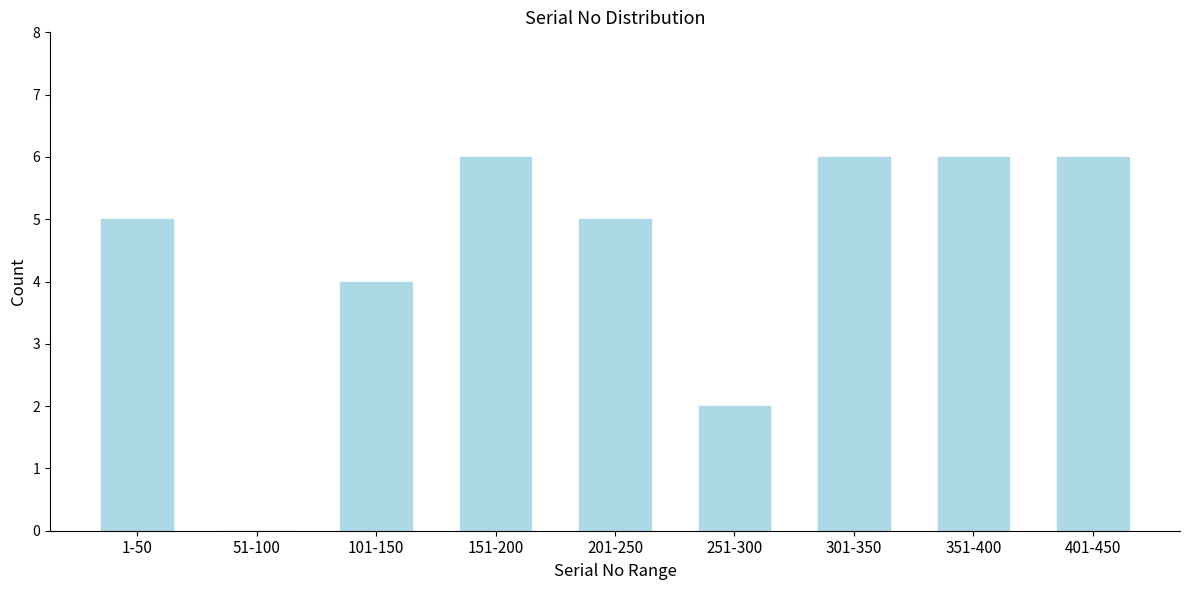

Reading left to right, list all the values displayed in this chart.

1-50=5	51-100=0	101-150=4	151-200=6	201-250=5	251-300=2	301-350=6	351-400=6	401-450=6